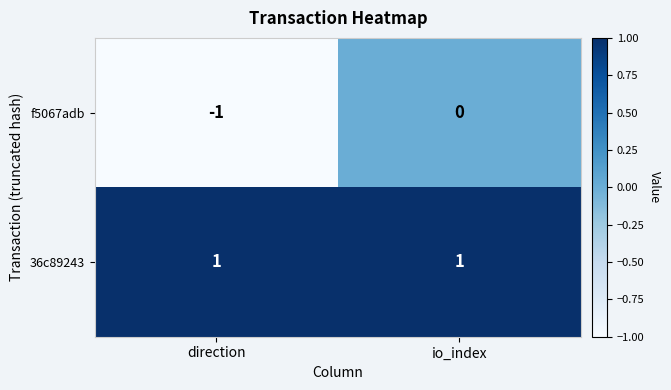

At which category is the sum across all series the highest?

io_index